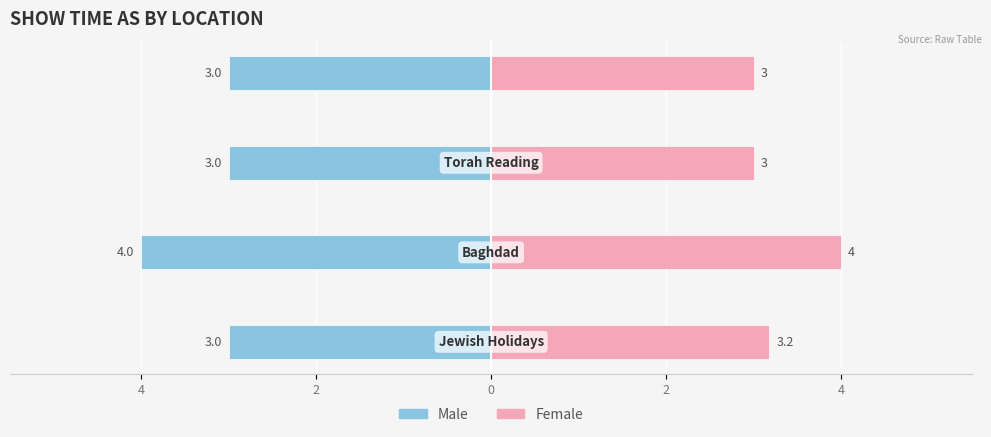

What is the sum of all Female values?

13.2